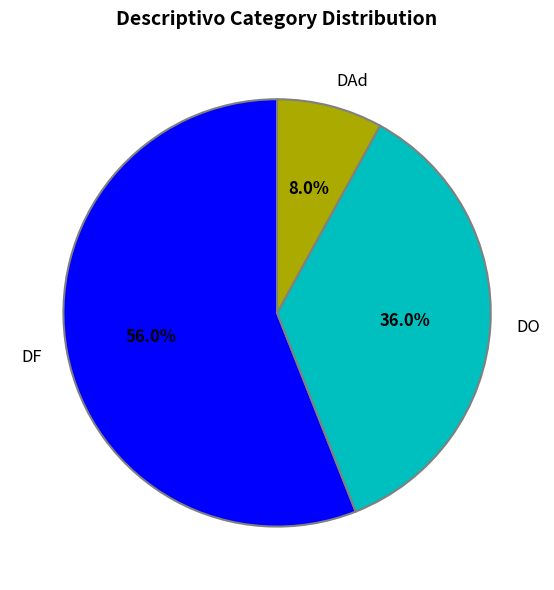

Approximately how many times larger is the value at DO compared to DAd?

4.5